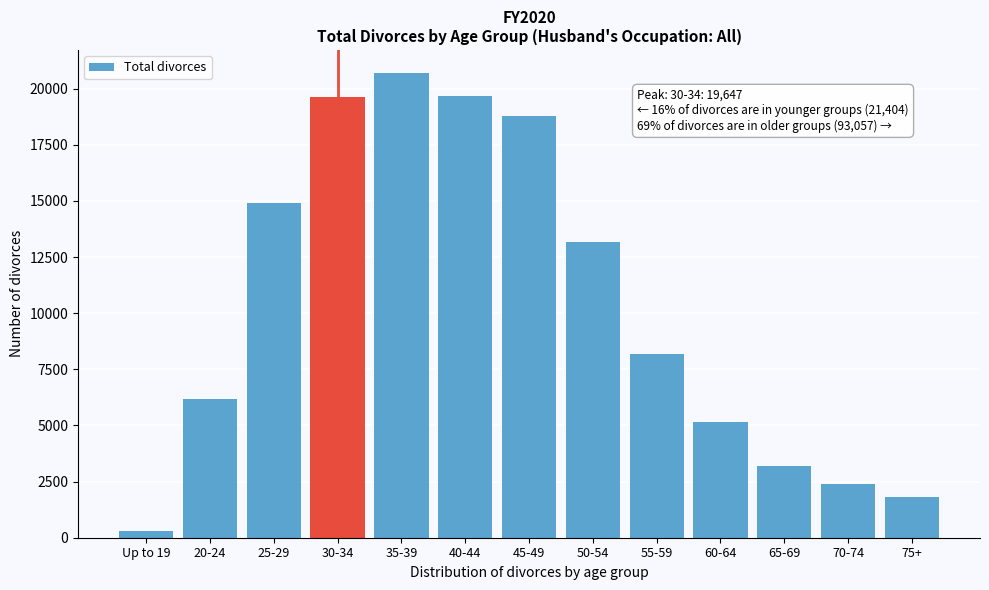

Which has a higher value, 20-24 or 40-44?

40-44